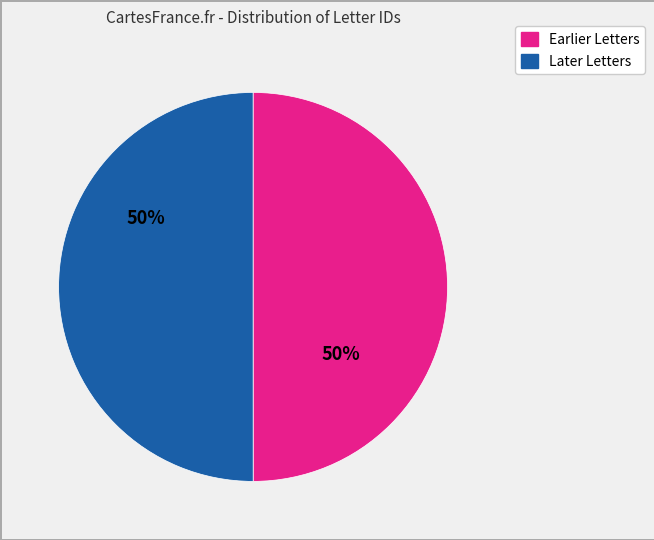

To the nearest percent, what is the average slice percentage?

50%